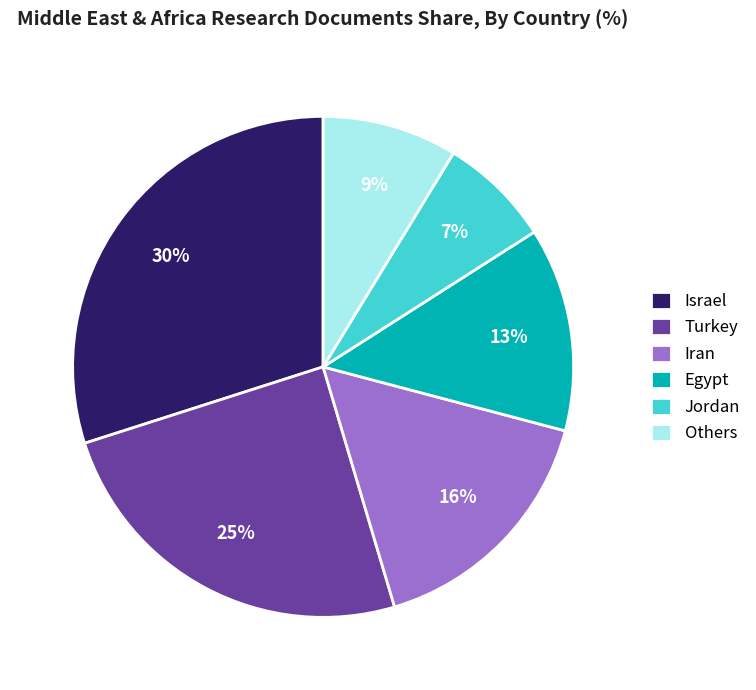

To the nearest percent, what is the average slice percentage?

17%